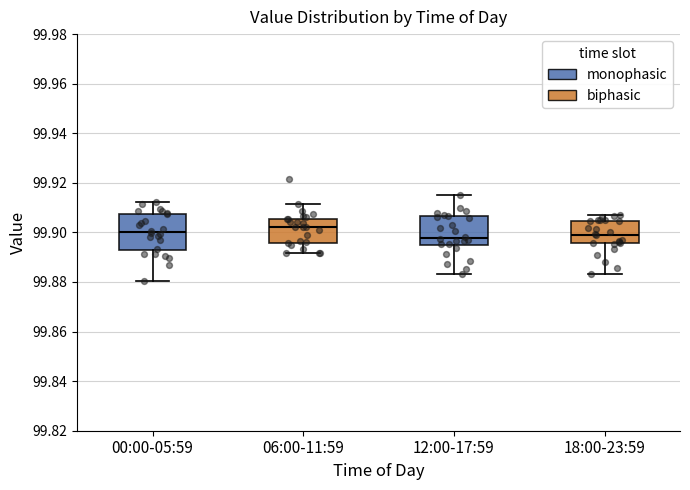

Reading left to right, transcribe this box plot: for each box, give where its median line is, the range the box spans, and where its two whiskers end, as read against the y-axis. The values are not printed on the chart, so give them approximately, as read against the axis.

00:00-05:59: median 99.900, box 99.892 to 99.908, whiskers 99.880 to 99.912
06:00-11:59: median 99.902, box 99.896 to 99.906, whiskers 99.892 to 99.912
12:00-17:59: median 99.898, box 99.894 to 99.906, whiskers 99.884 to 99.914
18:00-23:59: median 99.900, box 99.896 to 99.904, whiskers 99.884 to 99.906